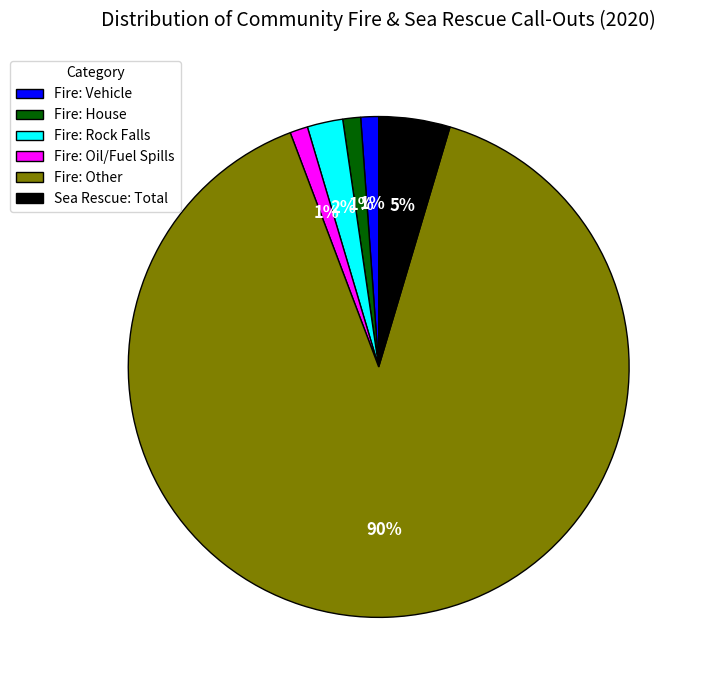

Approximately how many times larger is the value at Fire: Rock Falls compared to Fire: Oil/Fuel Spills?

2.0